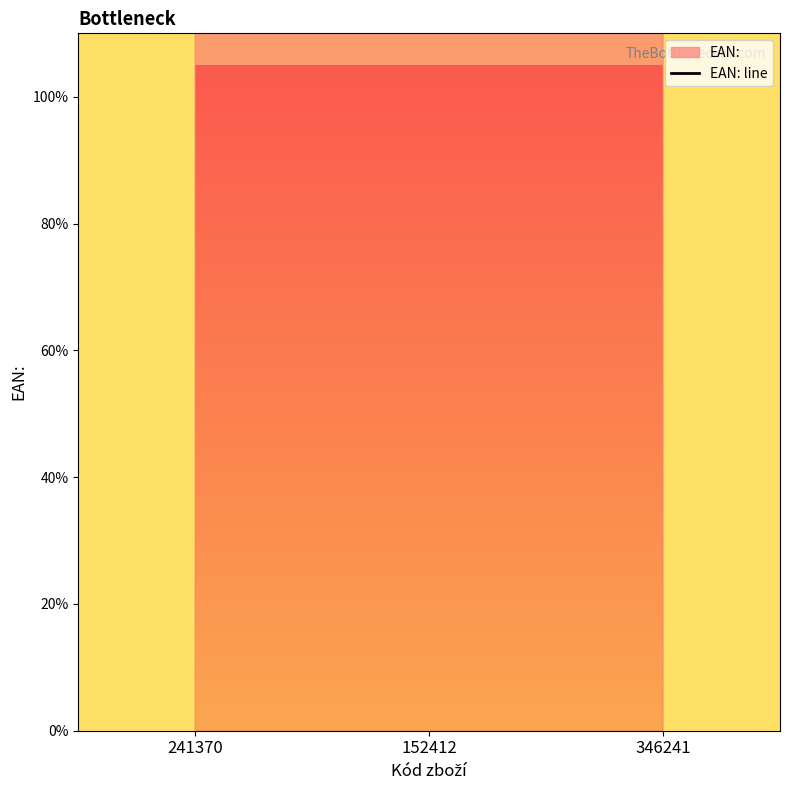

The value at 152412 is 46708357445728. True or false?

False